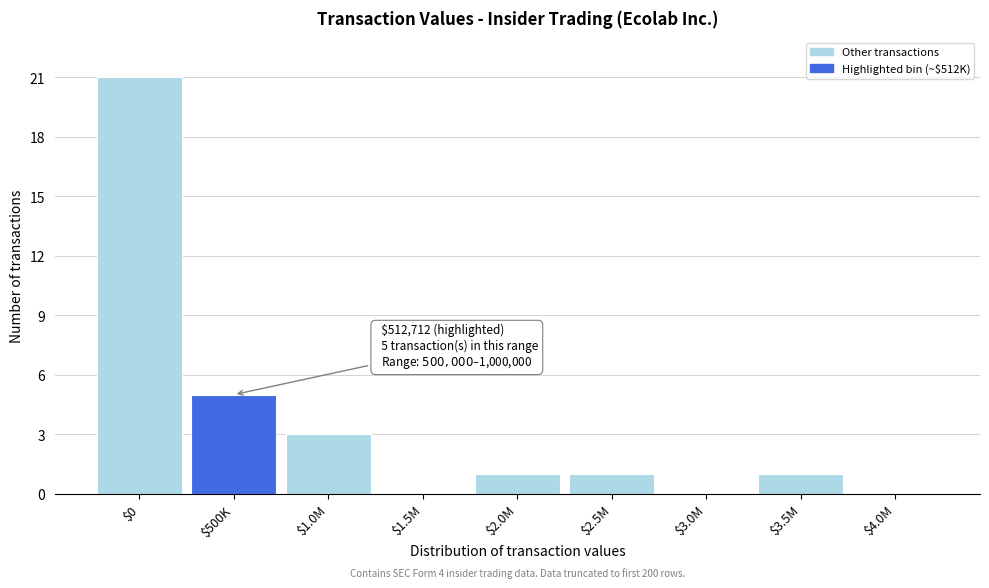

Which label corresponds to the largest value in the chart?

$0